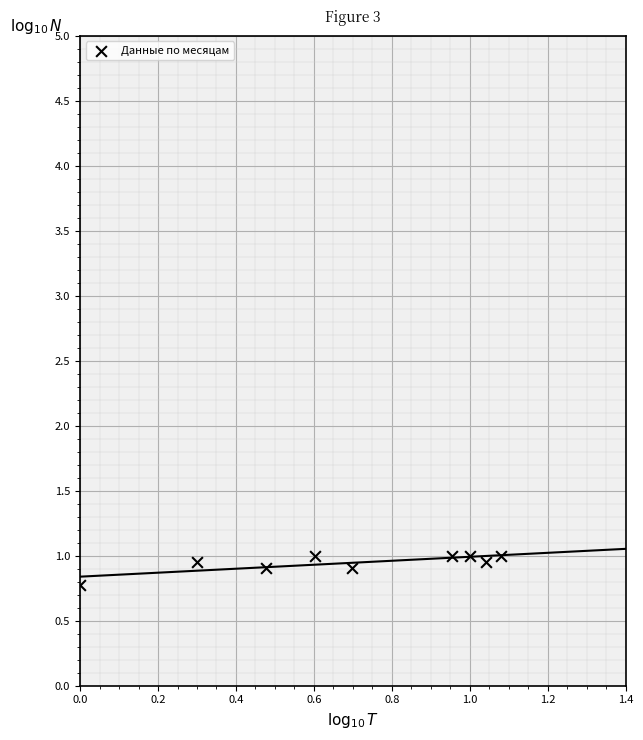

What is the average X value?

0.7